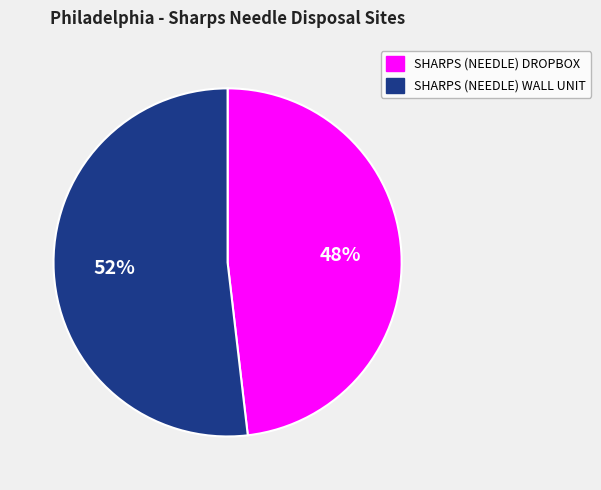

How many slices are in this pie chart?

2